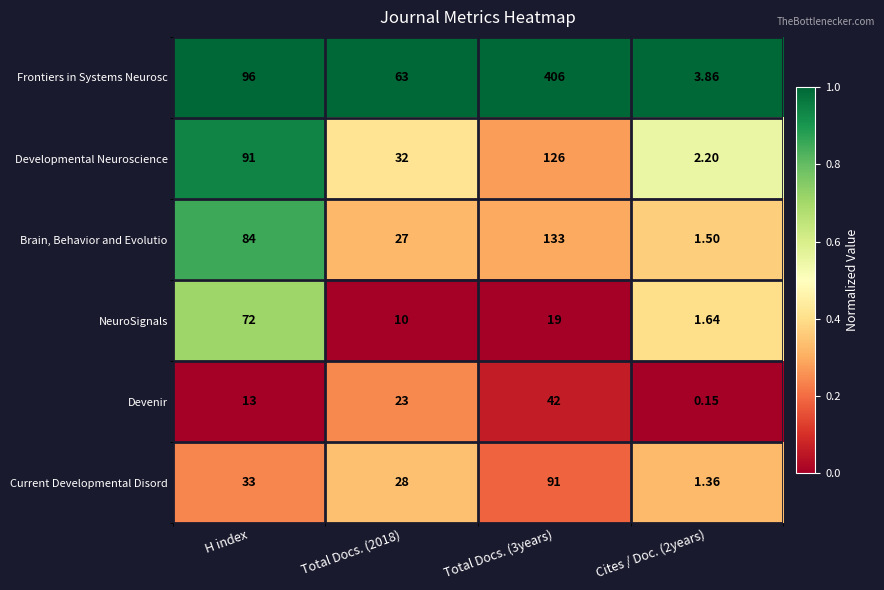

Between Total Docs. (2018) and Cites / Doc. (2years), which series saw the biggest shift?

Frontiers in Systems Neurosc